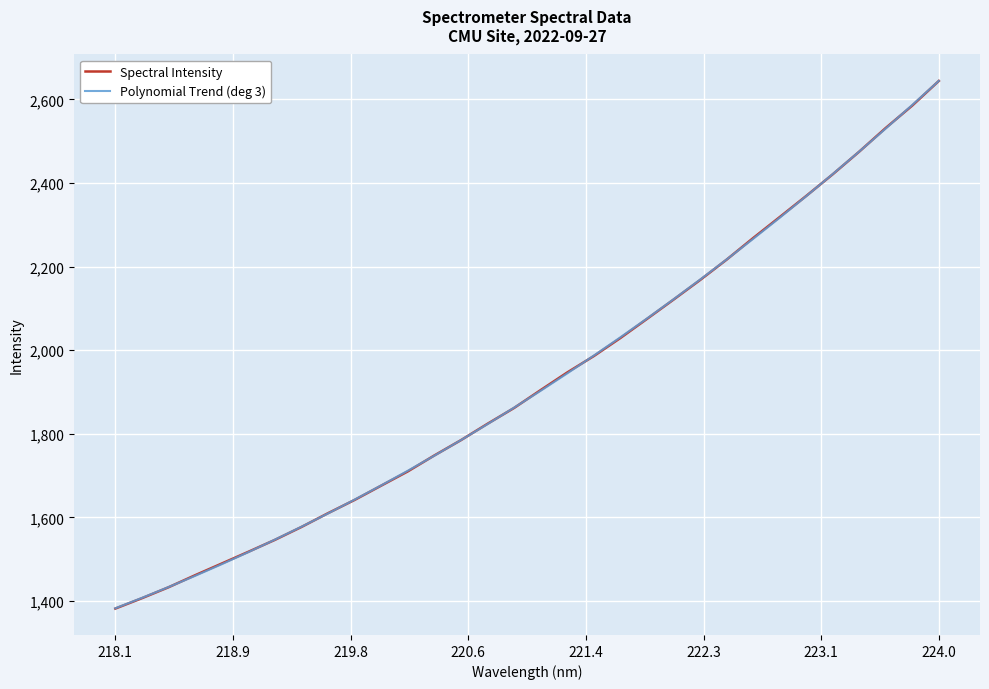

How many intersections are there between Polynomial Trend (deg 3) and Spectral Intensity?

14